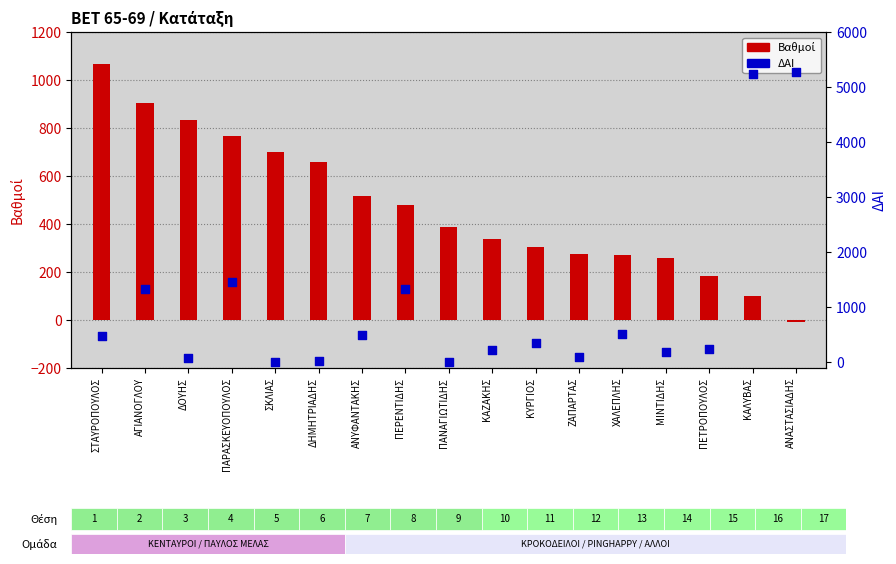

At which category is the sum across all series the highest?

ΚΑΛΥΒΑΣ